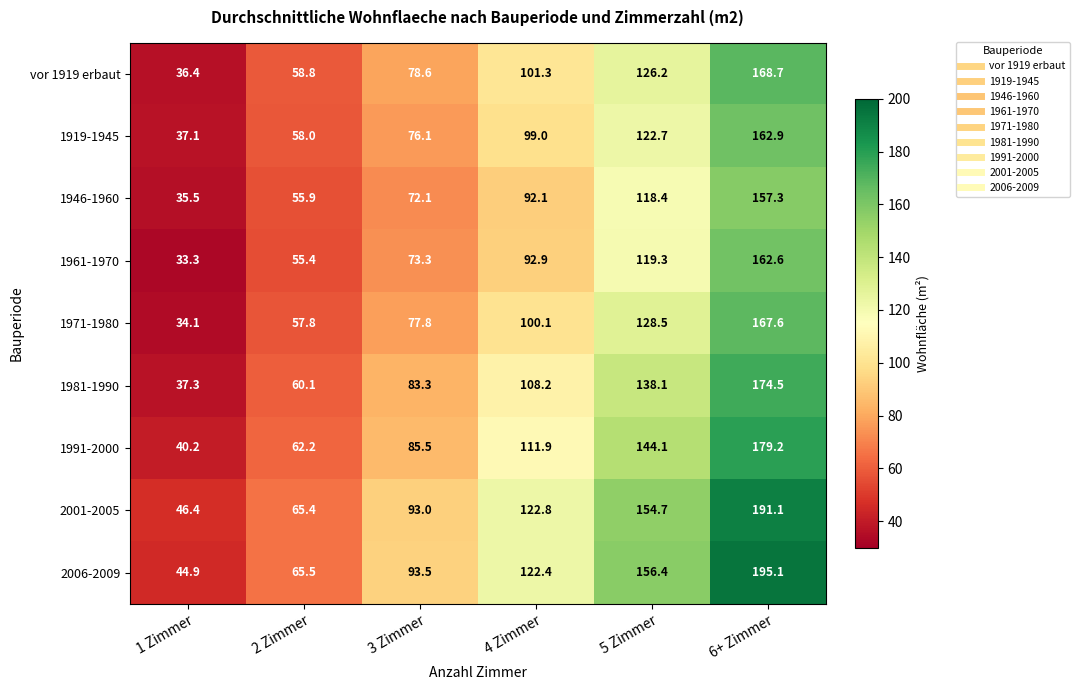

What is the sum of all 1961-1970 values?

536.8